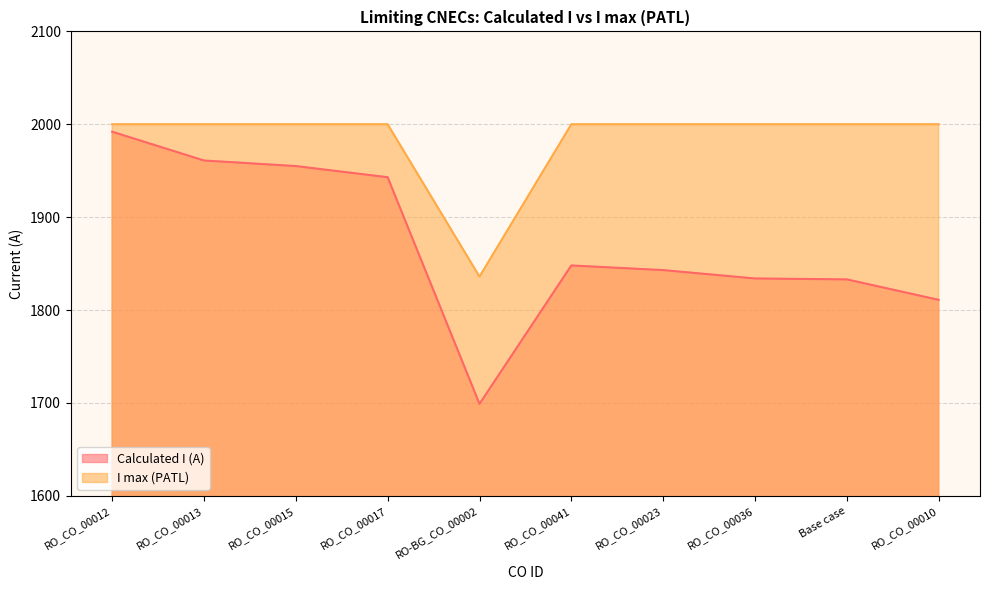

What value does the I max (PATL) series have at RO_CO_00041, to the nearest 50?

2000